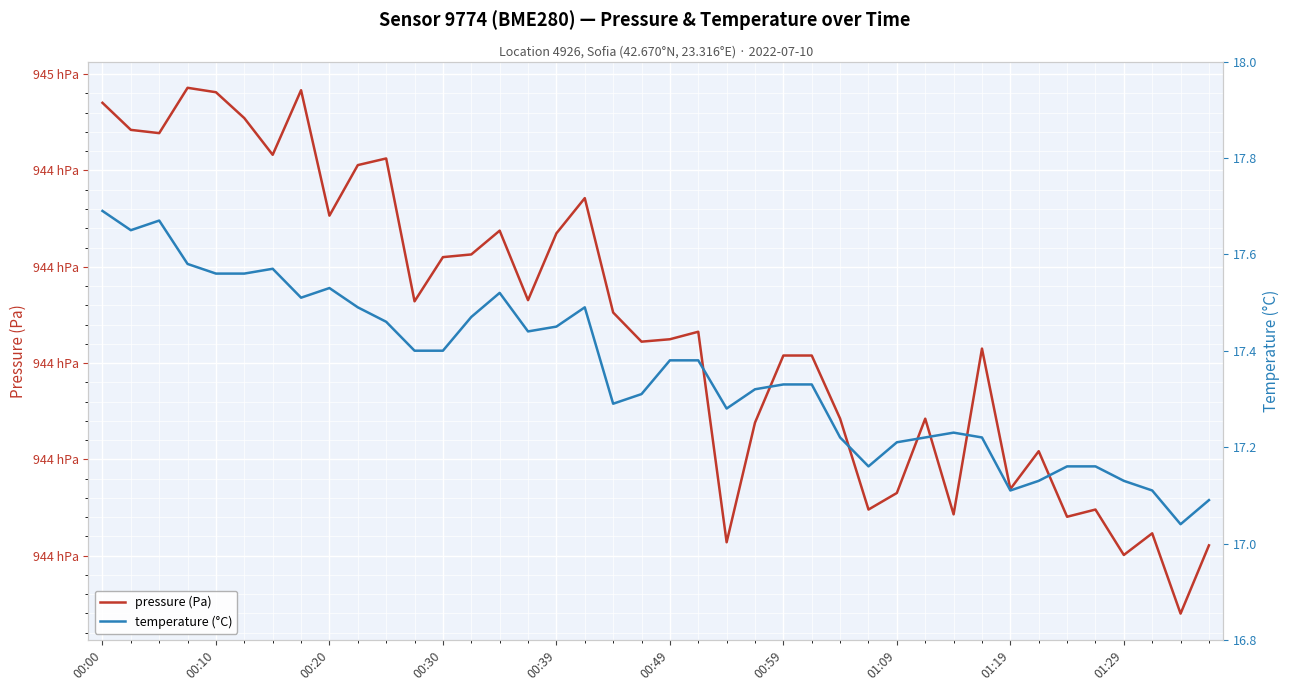

True or false: pressure (Pa) and temperature (°C) intersect in this chart.

False